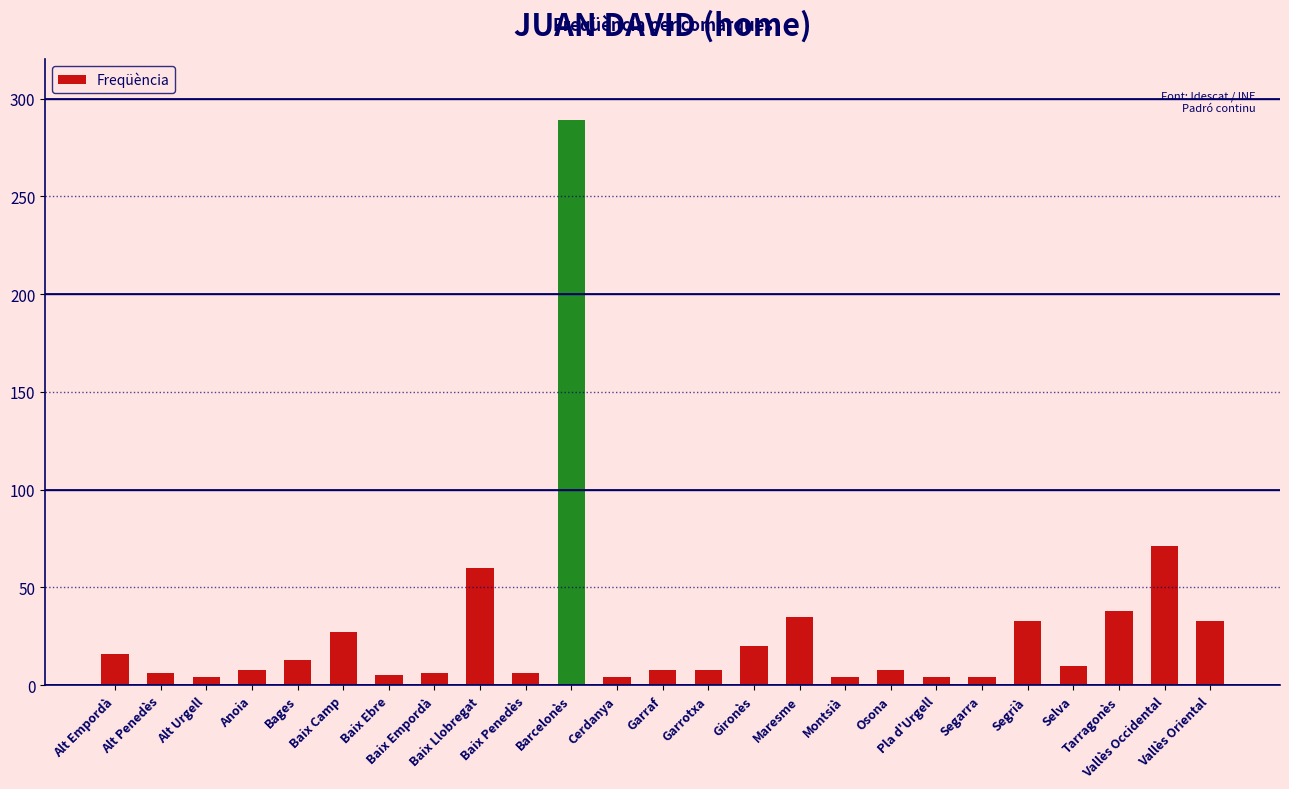

What is the difference between the maximum and minimum values?

285